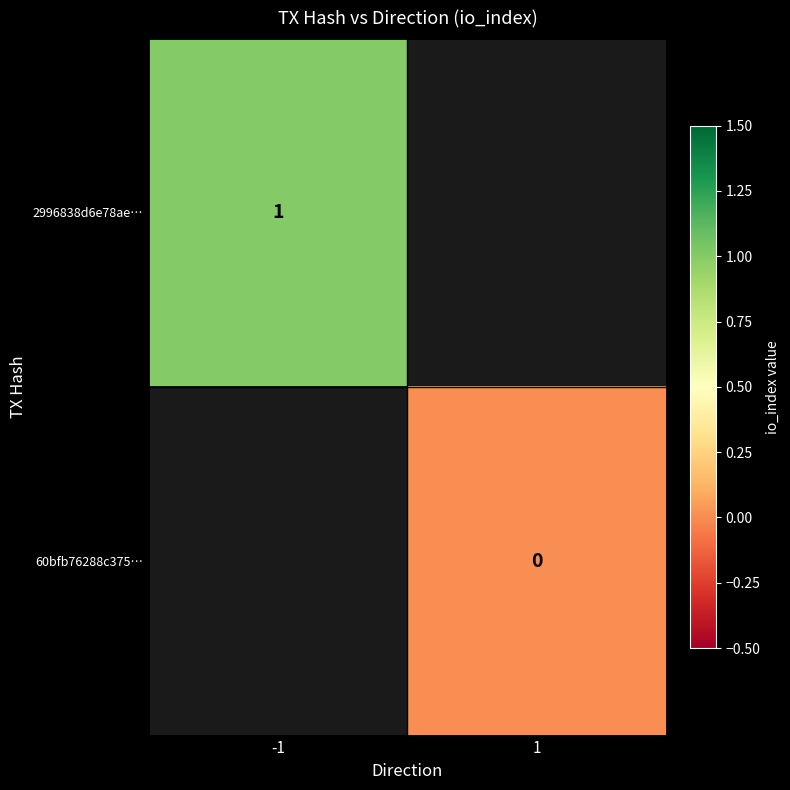

The value of 2996838d6e78ae… at -1 is 1.4. True or false?

False